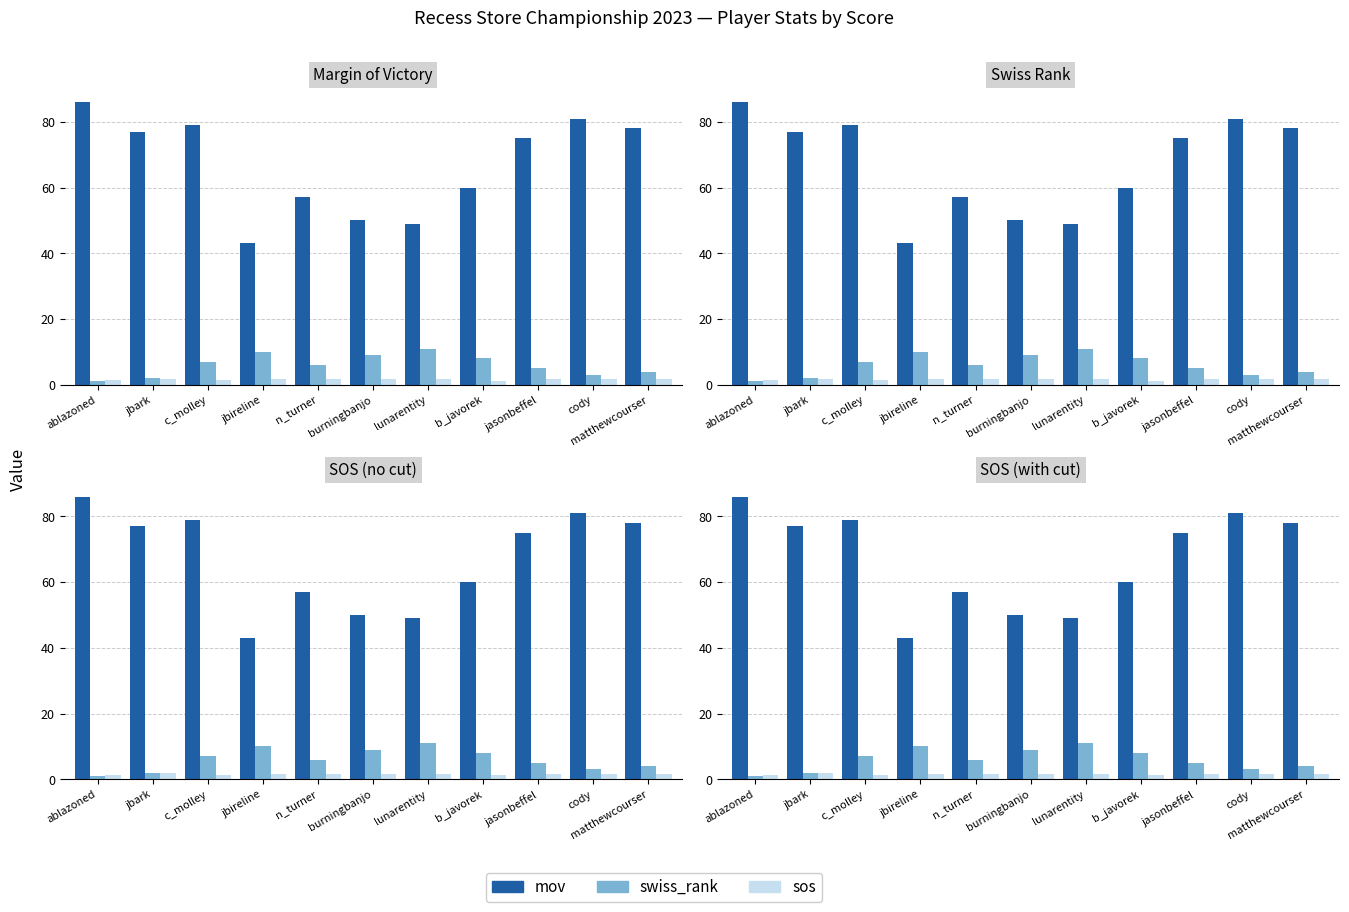

Reading left to right, list all the values displayed in this chart.

mov: 86.0	77.0	79.0	43.0	57.0	50.0	49.0	60.0	75.0	81.0	78.0
swiss_rank: 1.0	2.0	7.0	10.0	6.0	9.0	11.0	8.0	5.0	3.0	4.0
sos: 1.3	1.9	1.3	1.7	1.7	1.8	1.8	1.2	1.7	1.8	1.7